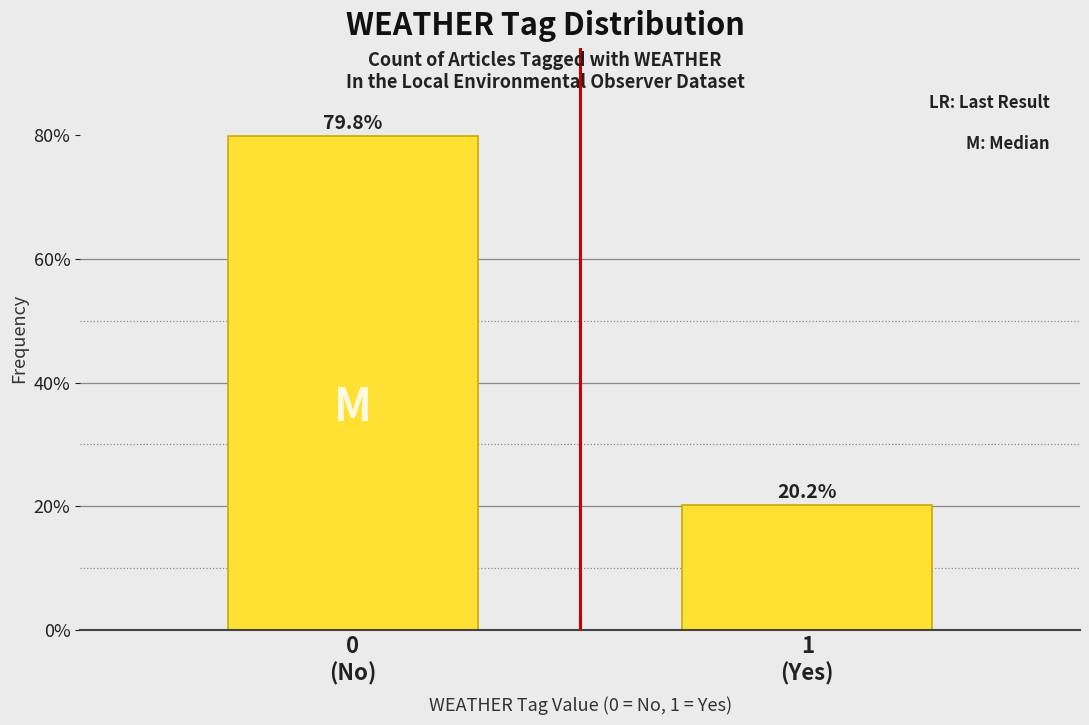

Reading right to left, list all the values displayed in this chart.

20.2	79.8